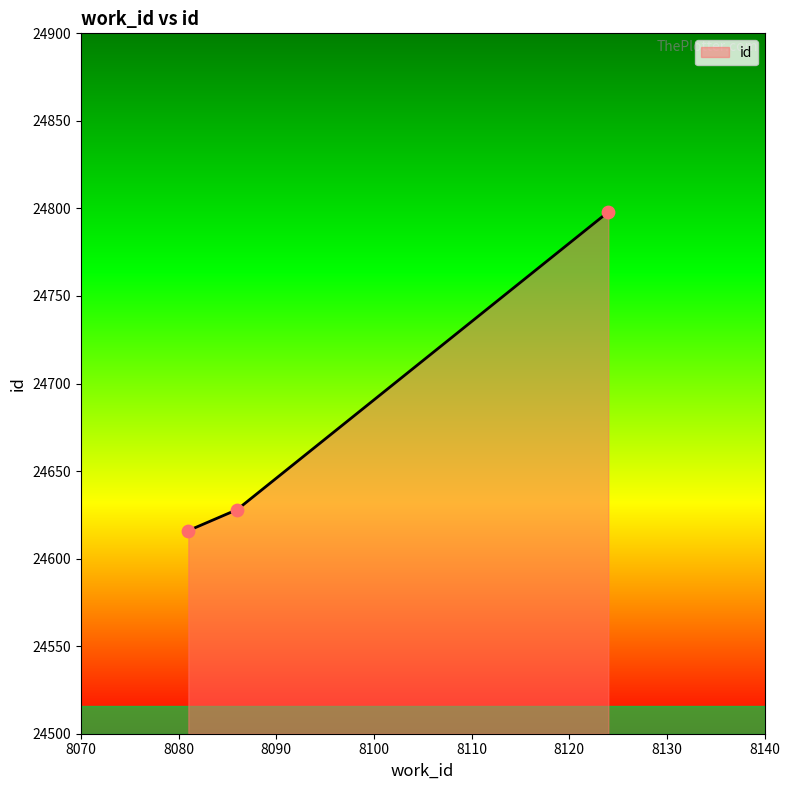

What is the greatest value displayed?

24798